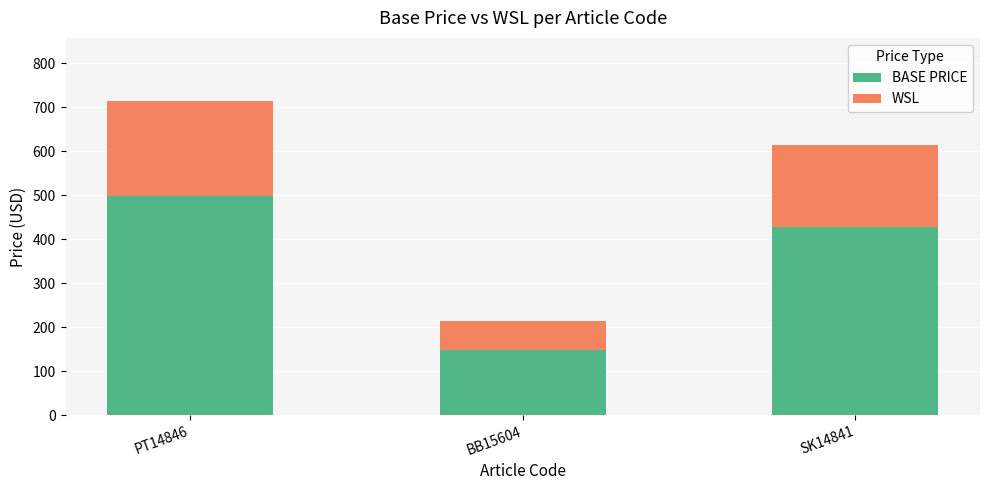

Which category has the lowest value in the BASE PRICE series?

BB15604